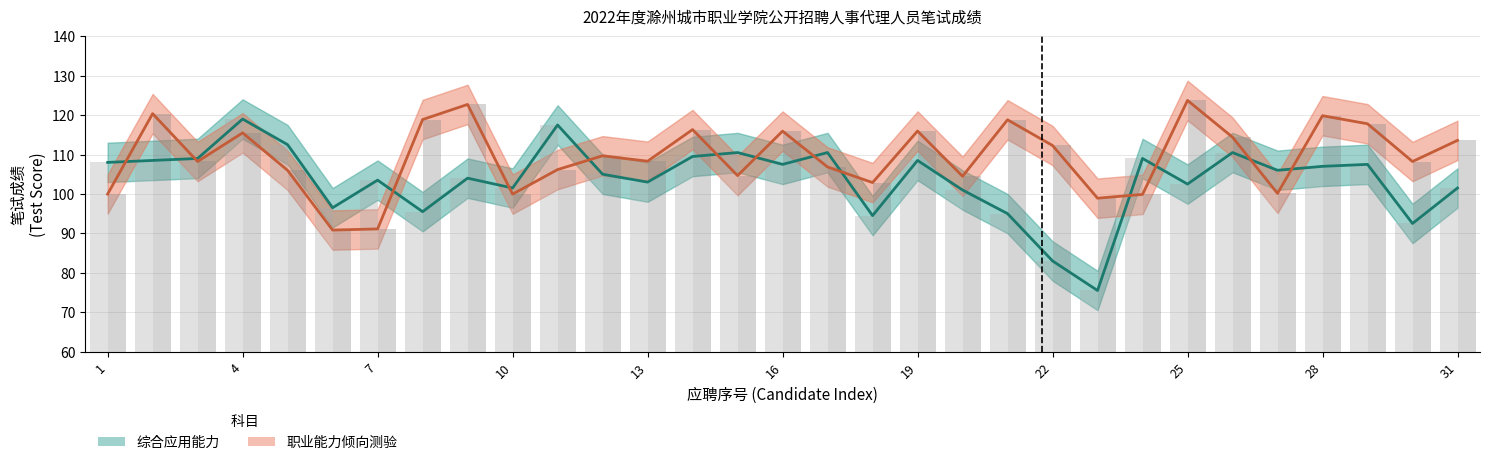

Which category has the lowest value across all series?

23